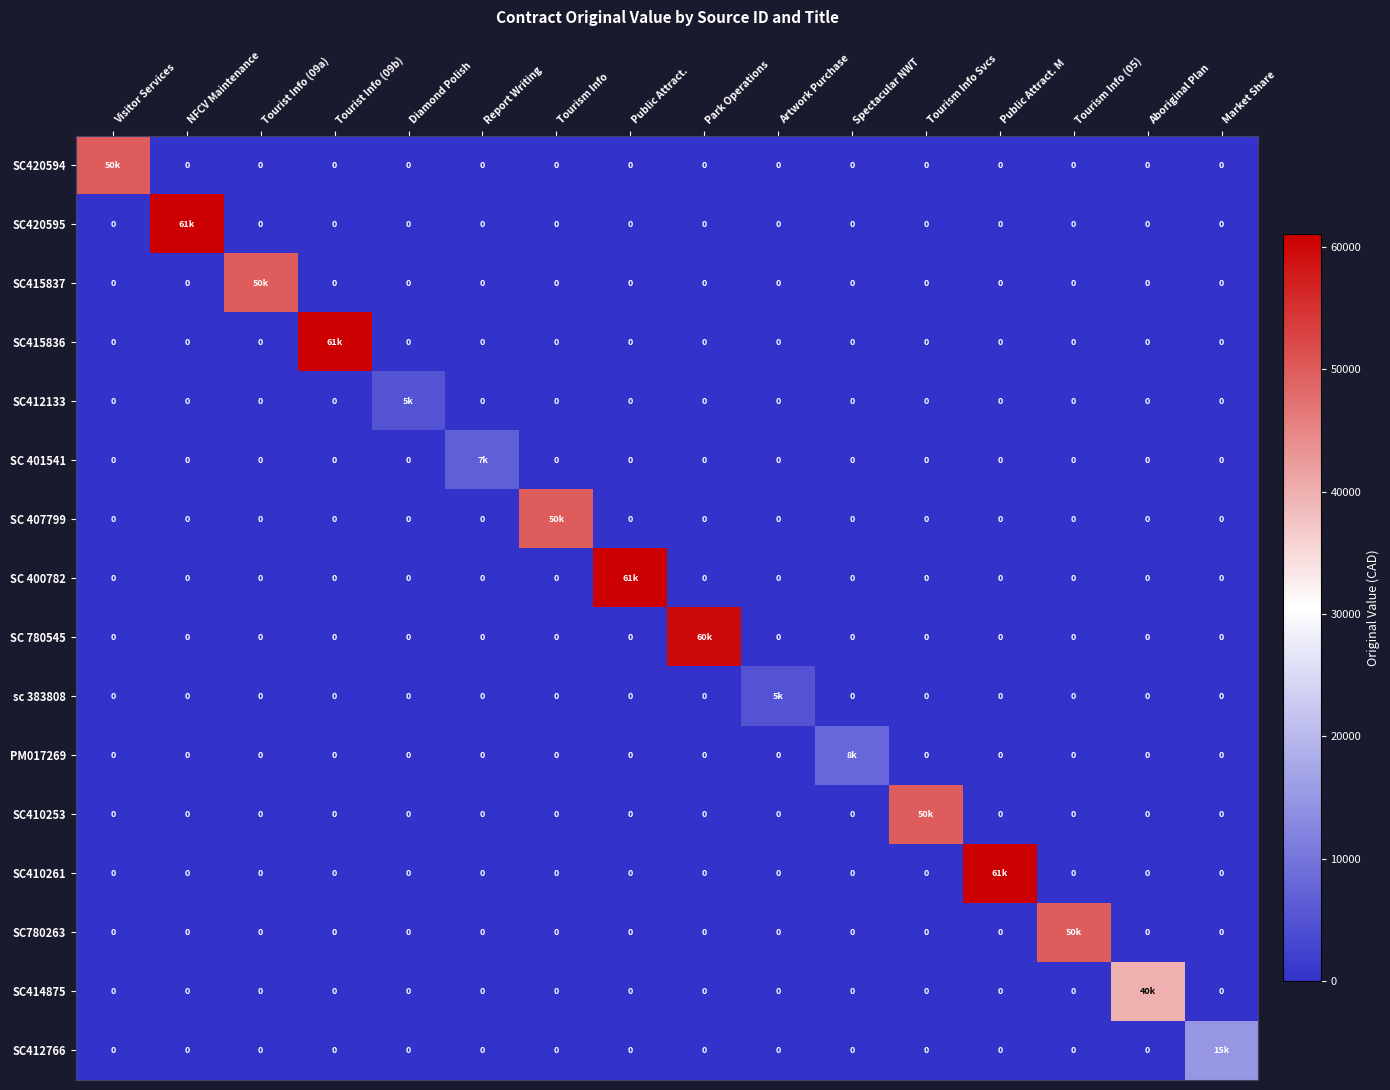

Rank the categories by SC420595 value from lowest to highest.

Visitor Services, Tourist Info (09a), Tourist Info (09b), Diamond Polish, Report Writing, Tourism Info, Public Attract., Park Operations, Artwork Purchase, Spectacular NWT, Tourism Info Svcs, Public Attract. M, Tourism Info (05), Aboriginal Plan, Market Share, NFCV Maintenance